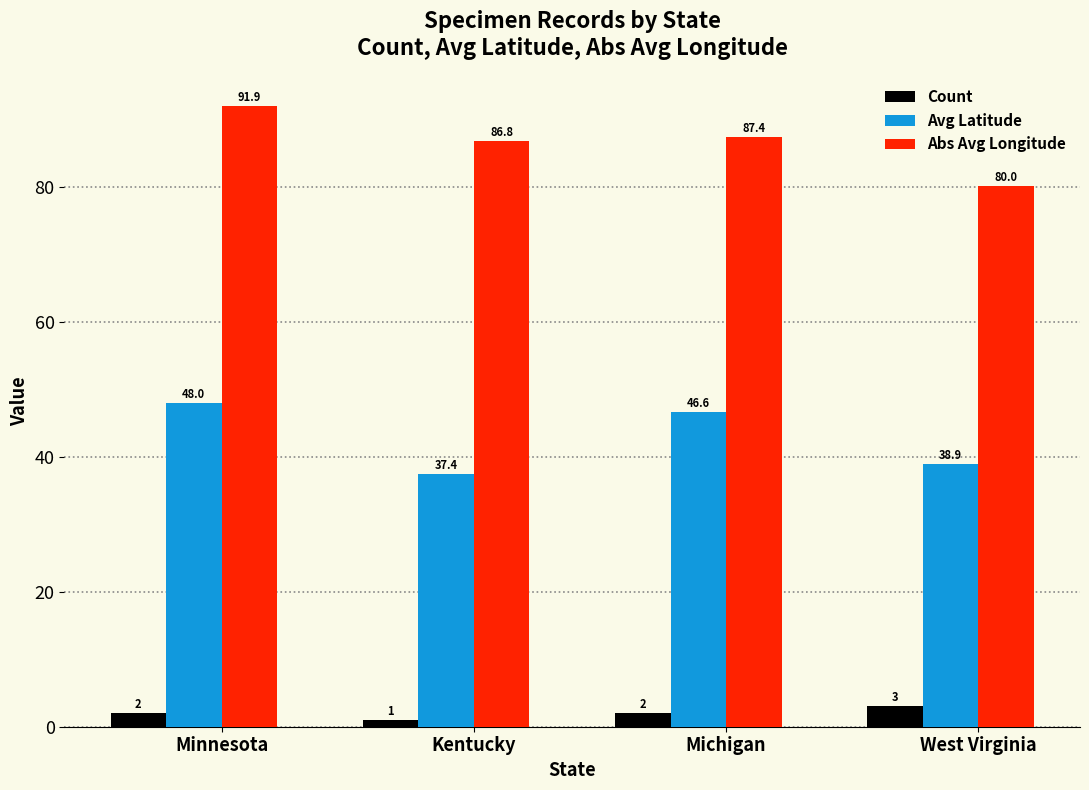

Rank the series by their maximum value, from lowest to highest.

Count, Avg Latitude, Abs Avg Longitude